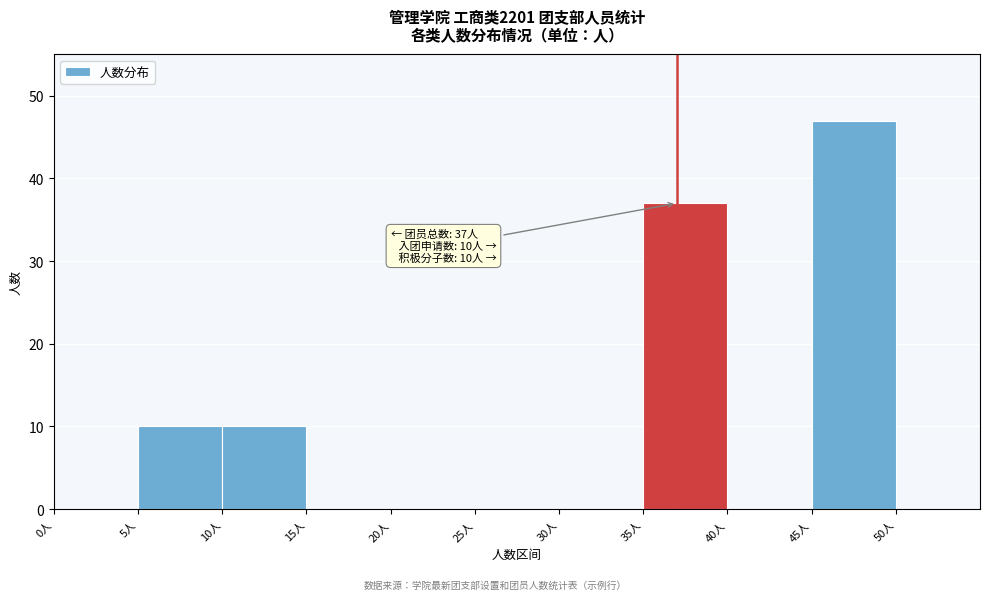

Over which range of the x-axis is the bar tallest?

45 to 50